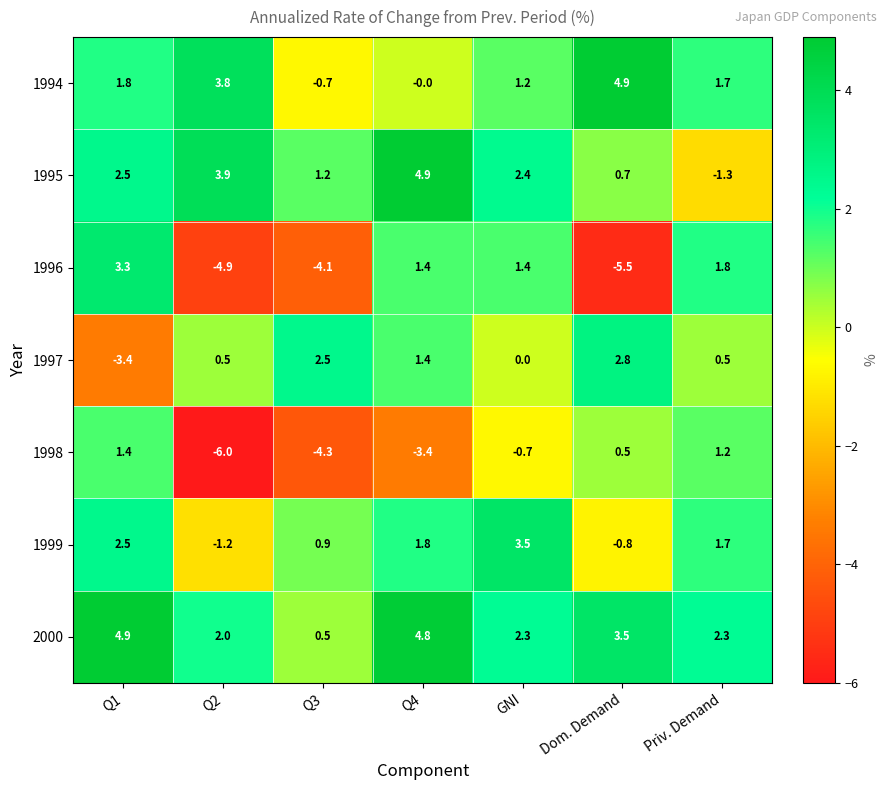

What is the total value across all series at Q3?

-4.0